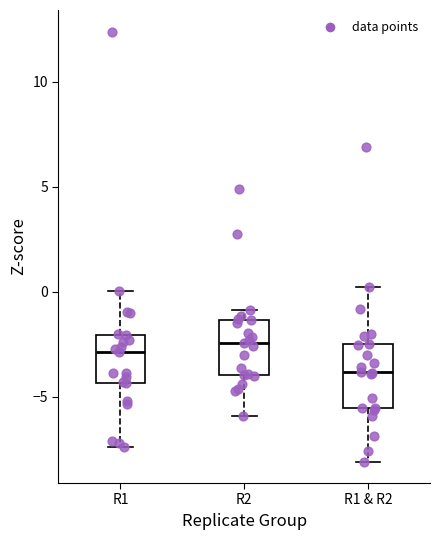

Reading left to right, read every box against the y-axis: the position of its median line, the range the box covers, and the ends of its whiskers. The values are not printed on the chart, so give them approximately, as read against the axis.

R1: median -3.0, box -4.5 to -2.0, whiskers -7.5 to 0.0
R2: median -2.5, box -4.0 to -1.5, whiskers -6.0 to -1.0
R1 & R2: median -4.0, box -5.5 to -2.5, whiskers -8.0 to 0.0